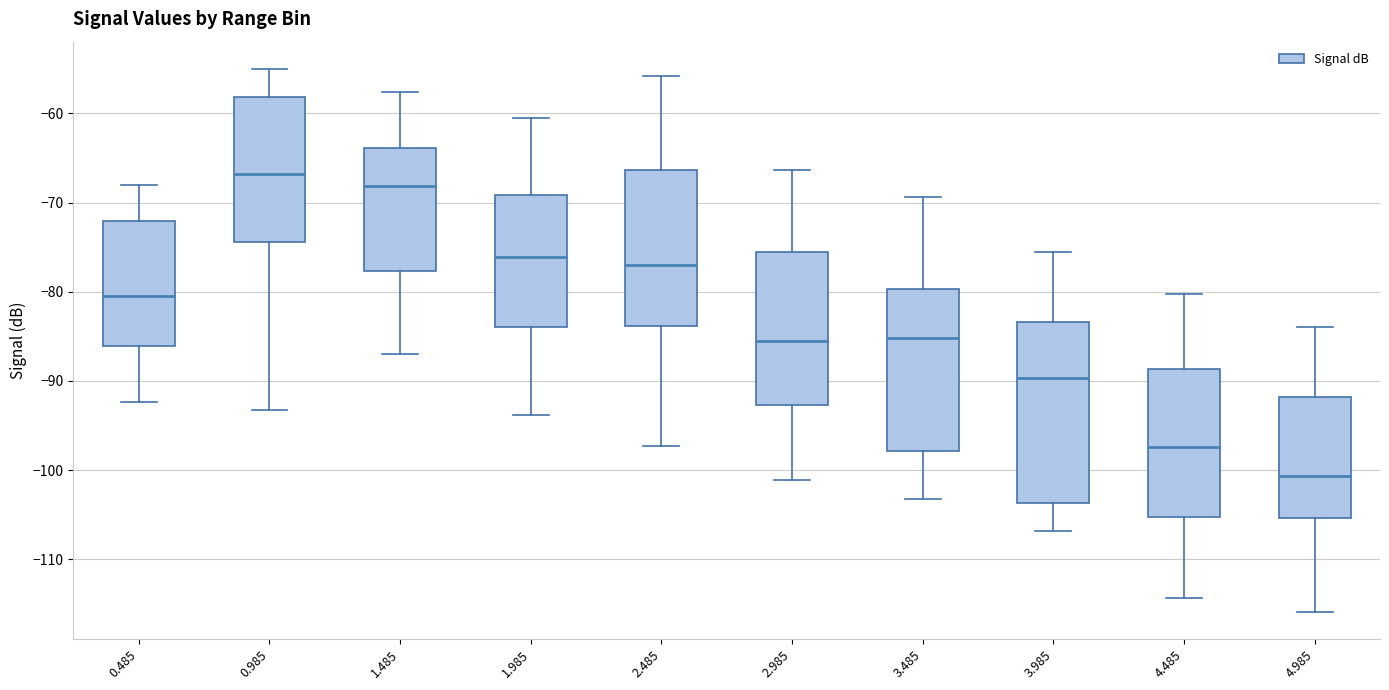

Reading left to right, read every box against the y-axis: the position of its median line, the range the box covers, and the ends of its whiskers. The values are not printed on the chart, so give them approximately, as read against the axis.

0.485: median -80, box -86 to -72, whiskers -92 to -68
0.985: median -67, box -74 to -58, whiskers -93 to -55
1.485: median -68, box -78 to -64, whiskers -87 to -58
1.985: median -76, box -84 to -69, whiskers -94 to -60
2.485: median -77, box -84 to -66, whiskers -97 to -56
2.985: median -85, box -93 to -76, whiskers -101 to -66
3.485: median -85, box -98 to -80, whiskers -103 to -69
3.985: median -90, box -104 to -83, whiskers -107 to -76
4.485: median -97, box -105 to -89, whiskers -114 to -80
4.985: median -101, box -105 to -92, whiskers -116 to -84